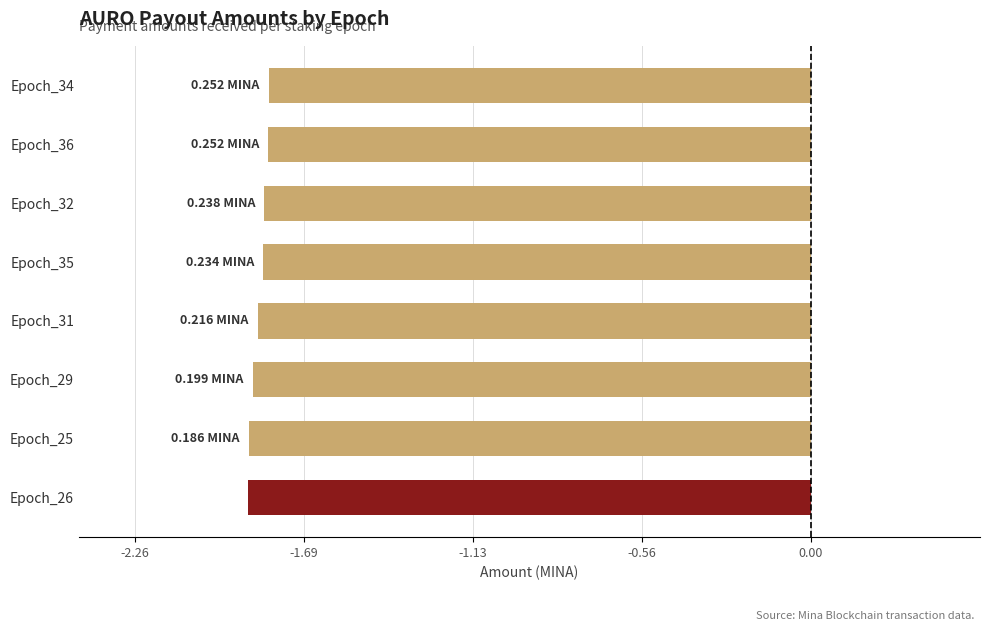

What is the sum of all values?

-14.8